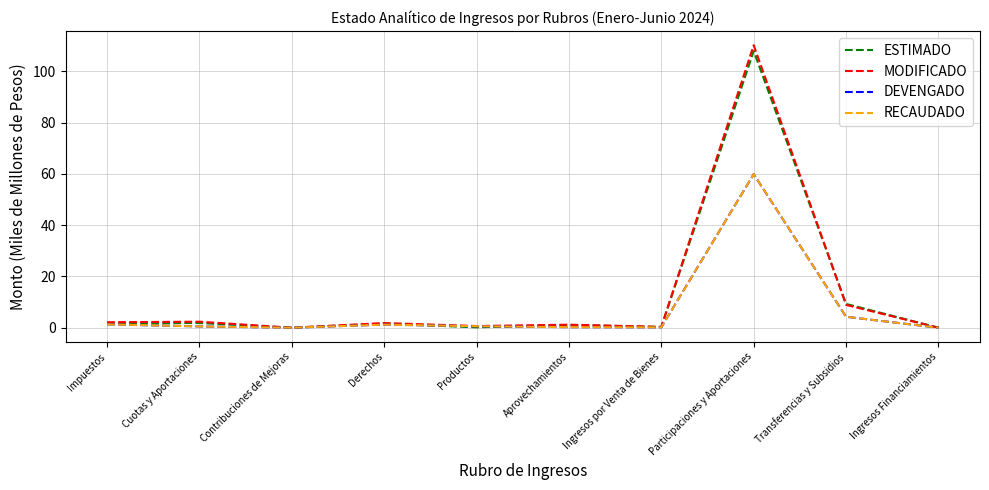

What is the average value of the DEVENGADO series?

6.8